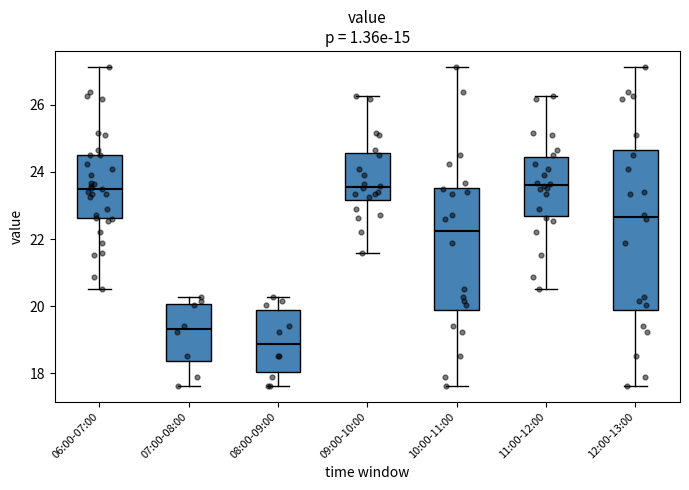

Which box's median line is the lowest?

08:00-09:00